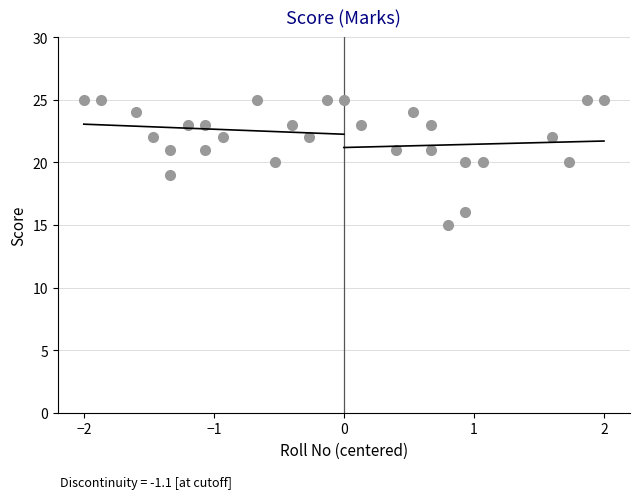

What is the range of Y values (max minus min)?

10